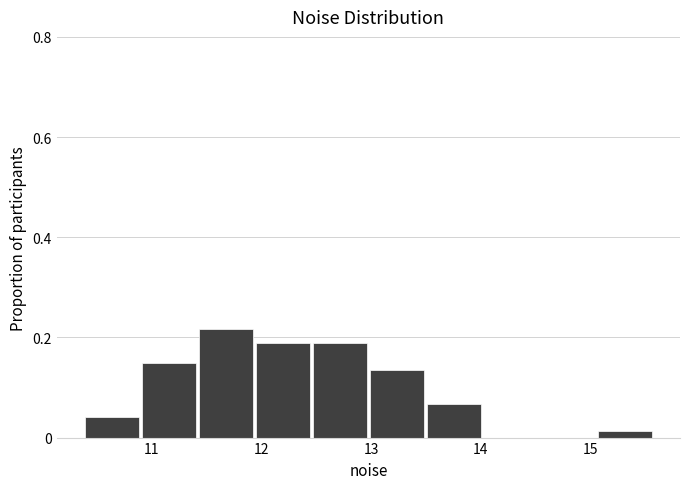

Reading left to right, list every bar in this chart as the range it spans on the x-axis followed by its height. Neither the bar edges nor the heights are printed on the chart, so give them approximately, as read against the axes.

10.4 to 10.9: 0.04
10.9 to 11.4: 0.14
11.4 to 11.9: 0.22
11.9 to 12.5: 0.18
12.5 to 13.0: 0.18
13.0 to 13.5: 0.14
13.5 to 14.0: 0.06
14.0 to 14.5: 0
14.5 to 15.1: 0
15.1 to 15.6: under 0.02